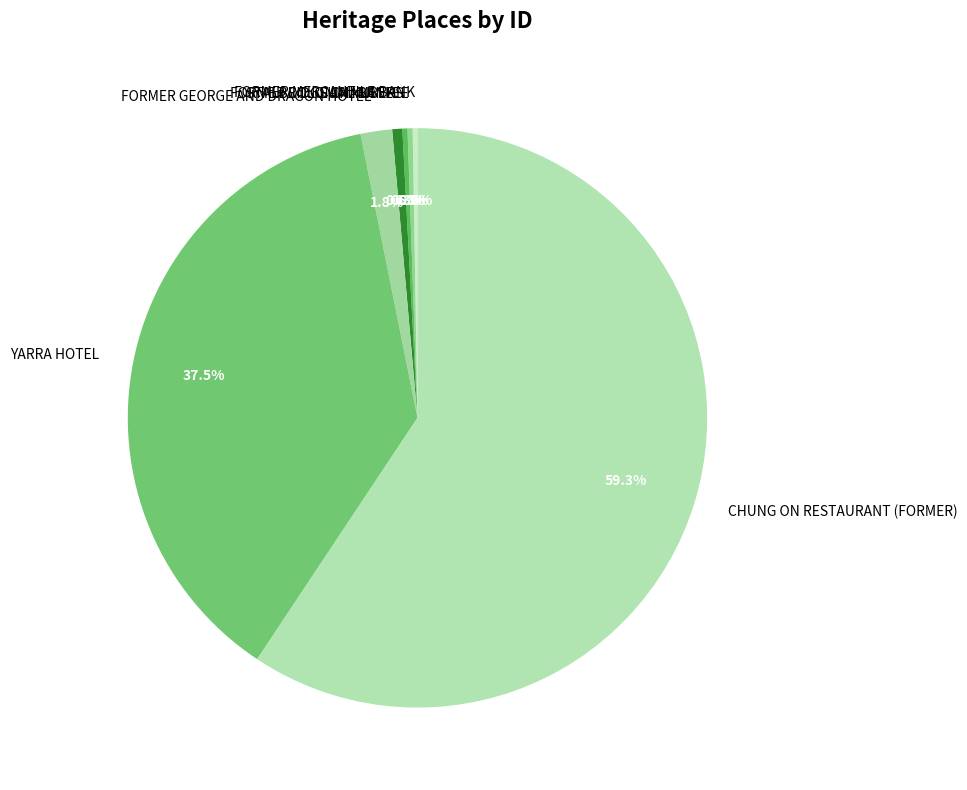

Which has a higher value, CHUNG ON RESTAURANT (FORMER) or STALBRIDGE CHAMBERS?

CHUNG ON RESTAURANT (FORMER)